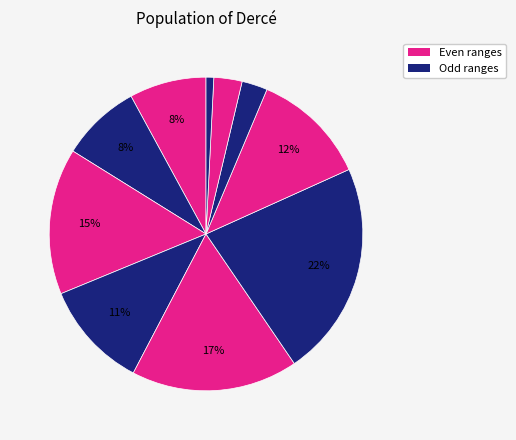

Count the number of slices in the pie.

10